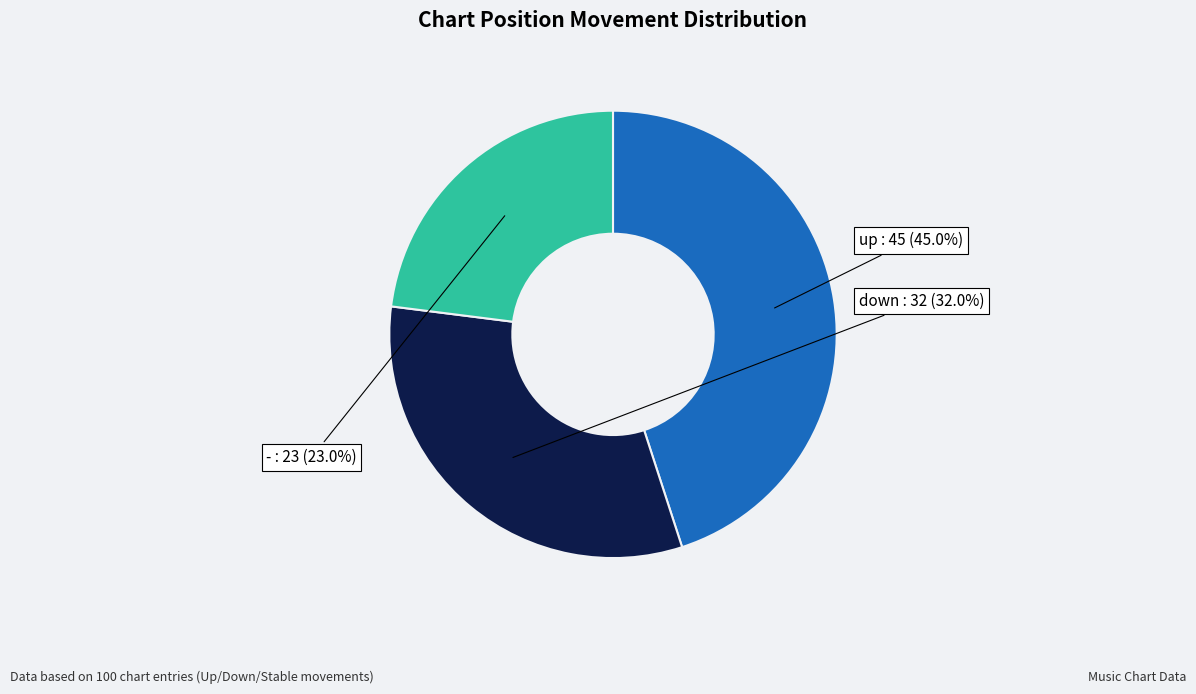

Approximately how many times larger is the value at up compared to down?

1.4